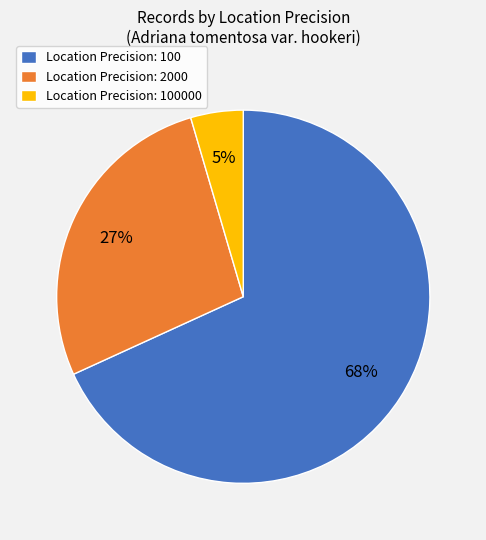

Does Location Precision: 100 account for over 50% of the chart?

Yes